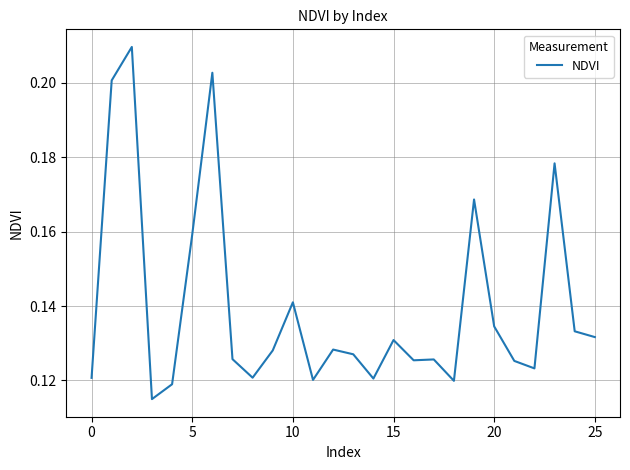

True or false: the data shows 0.2 at 20.

False